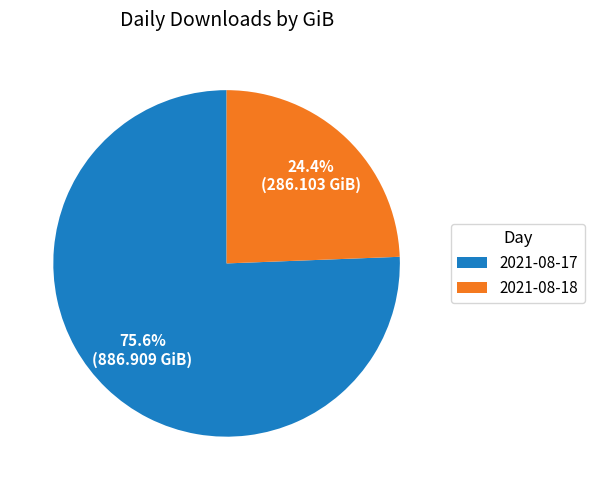

Is it true that 2021-08-18 is 14% of the pie?

False